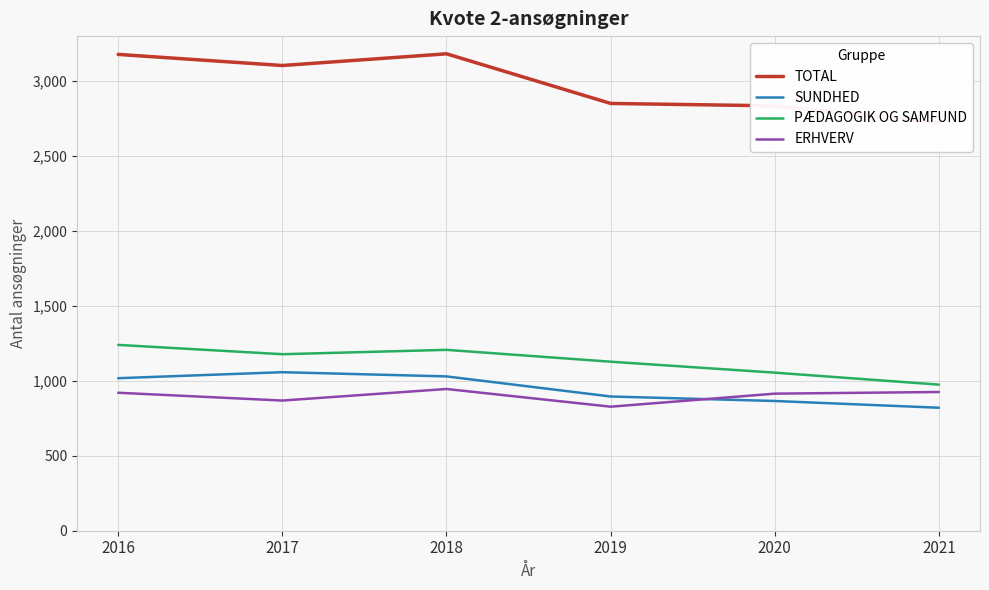

What is the lowest value of the ERHVERV series?

827